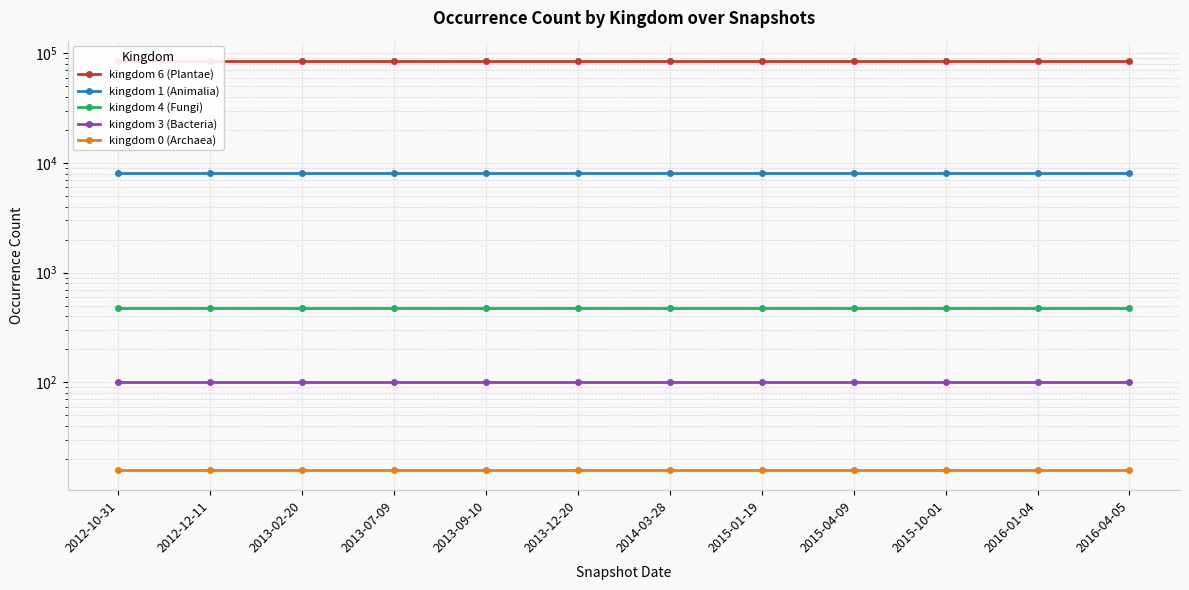

What position from the left is 2014-03-28?

7